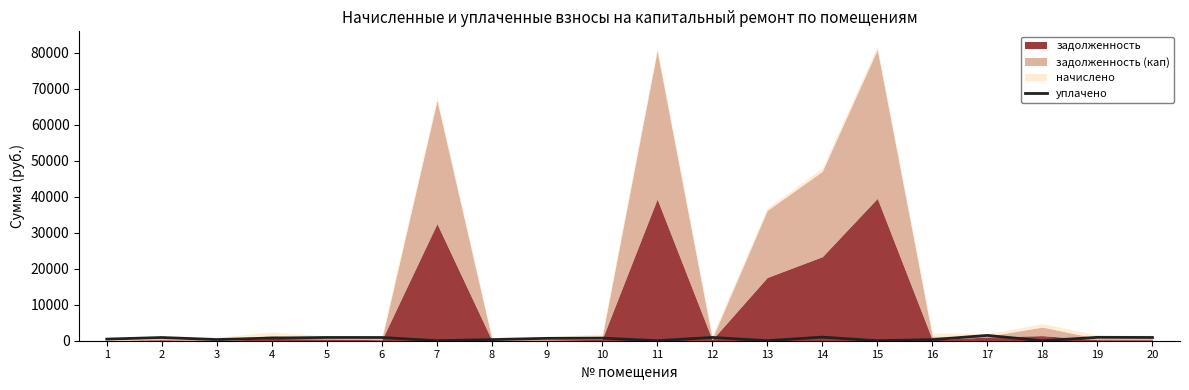

At which category does the data reach its first local peak?

2